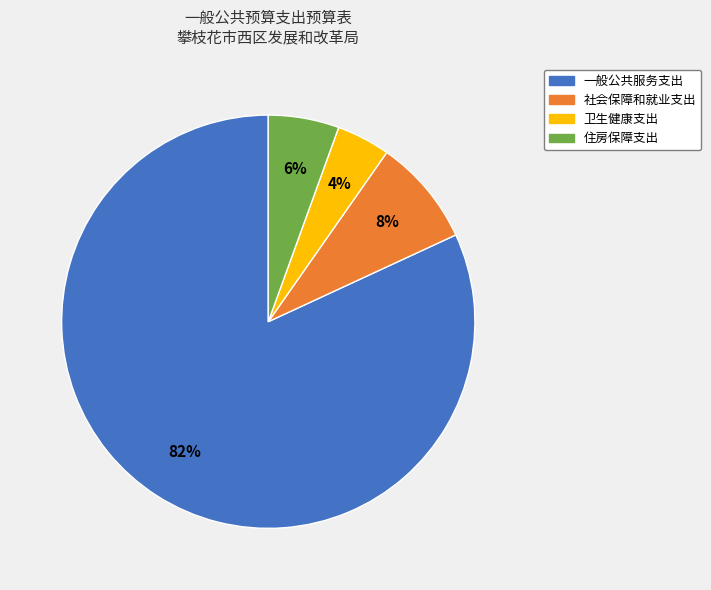

To the nearest percent, what is the difference between the largest and smallest slice percentages?

78%